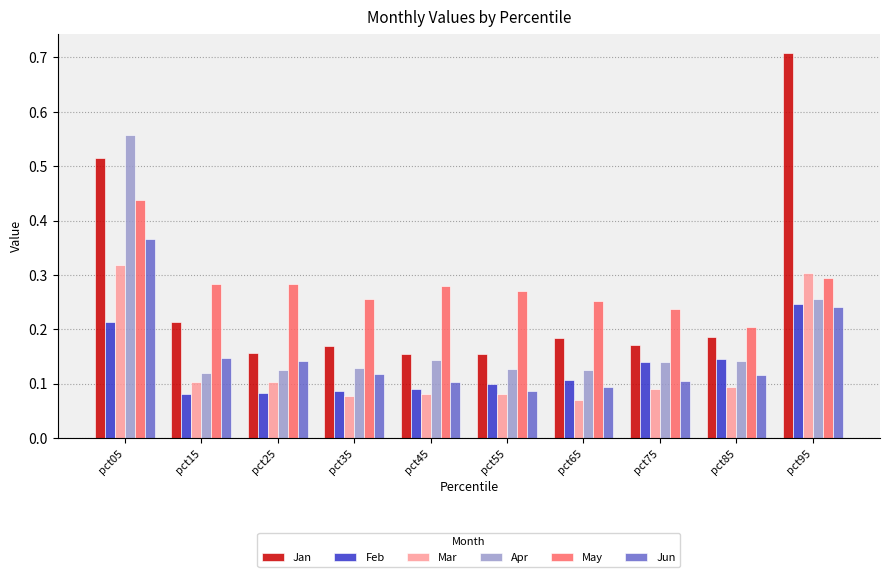

How many Mar values are between 0 and 1?

10